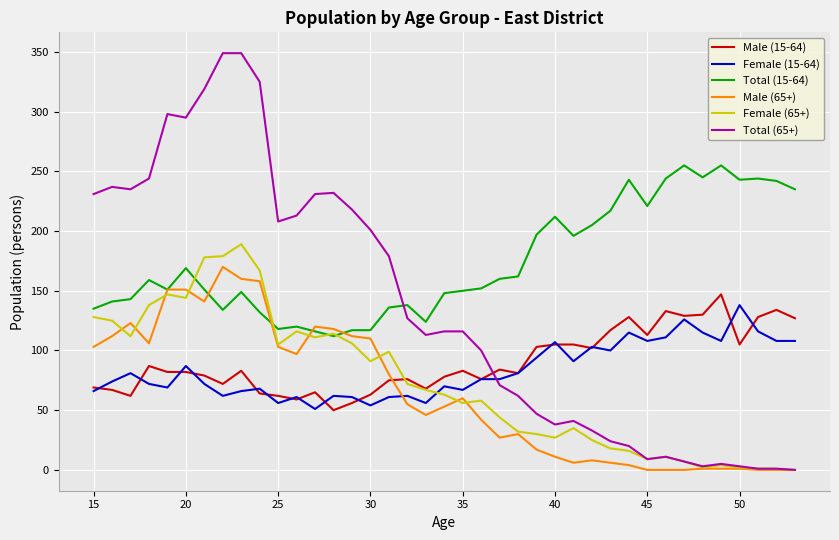

Which series has the largest total across all categories?

Total (15-64)